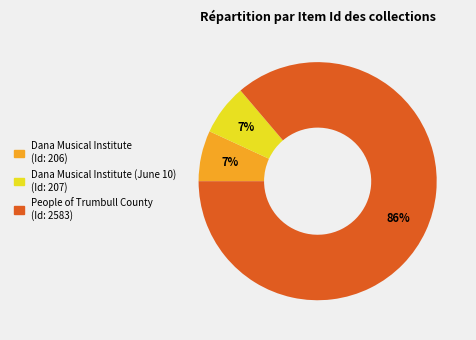

How many segments does this pie chart have?

3